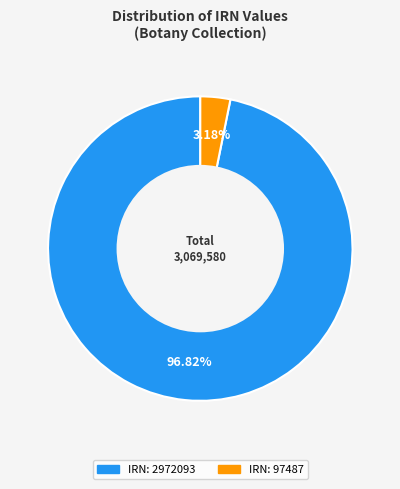

Is there a majority slice in this chart?

Yes